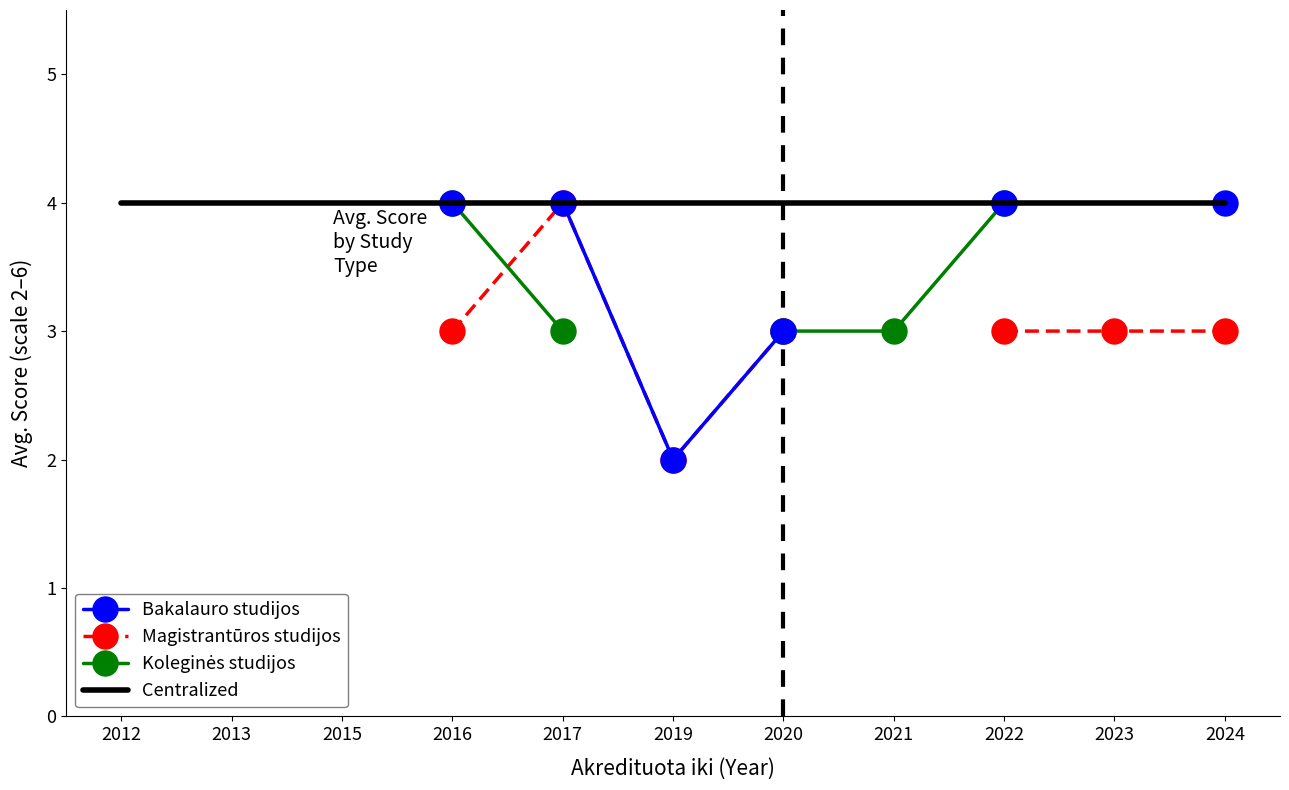

Is this an area chart (filled region under the line)?

No